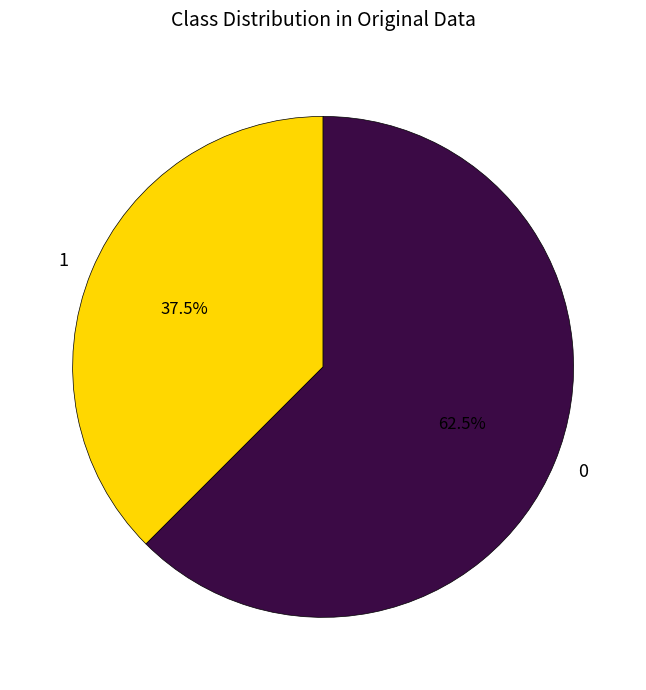

Combined, do 1 and 0 account for over 50%?

Yes